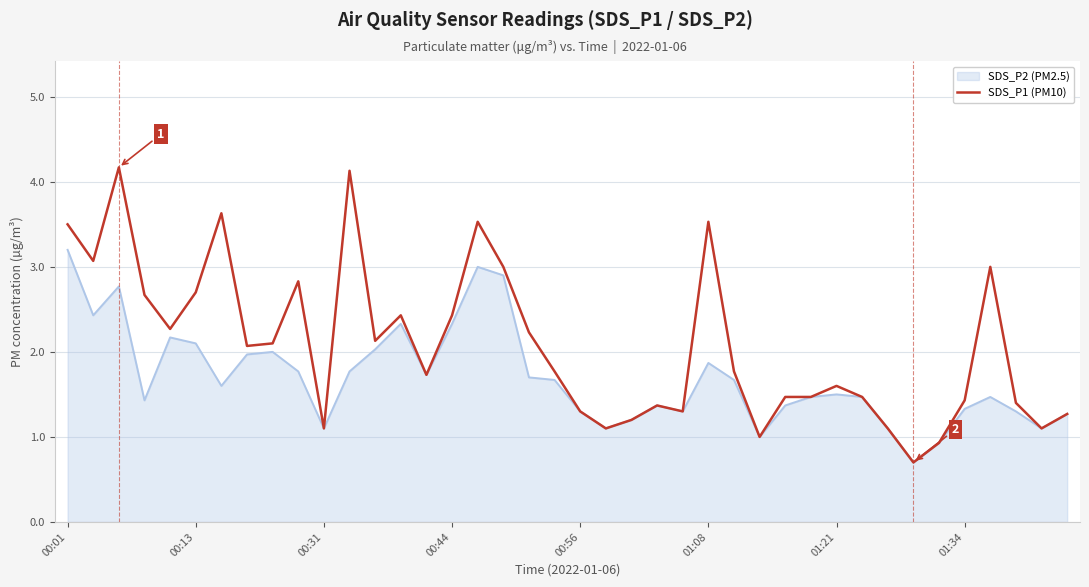

What is the lowest value of the SDS_P2 (PM2.5) series?

0.7